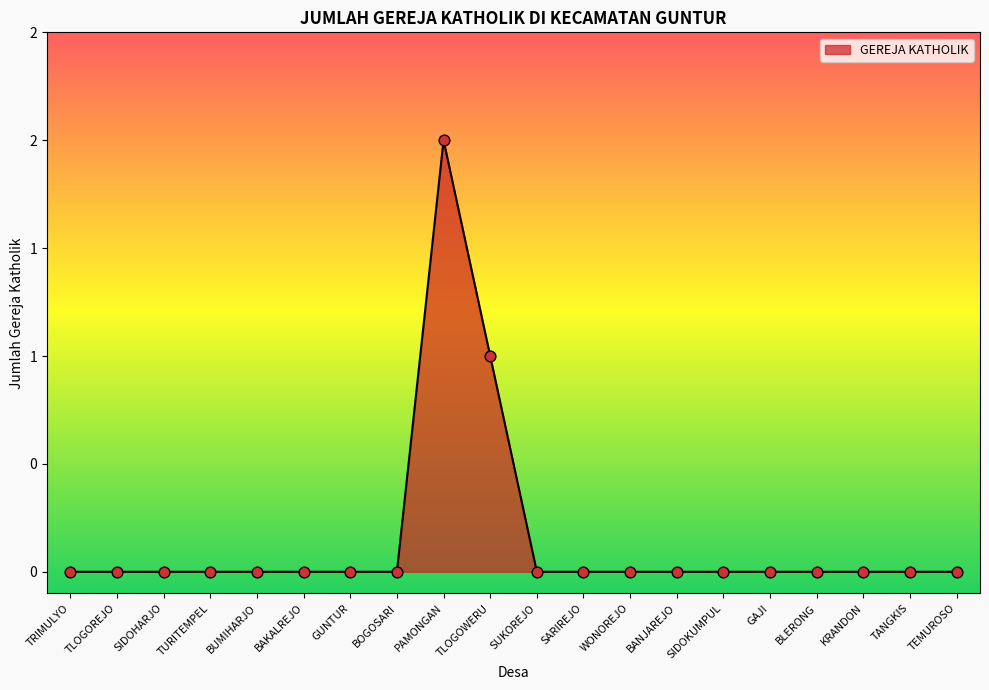

Which has a higher value, PAMONGAN or BOGOSARI?

PAMONGAN